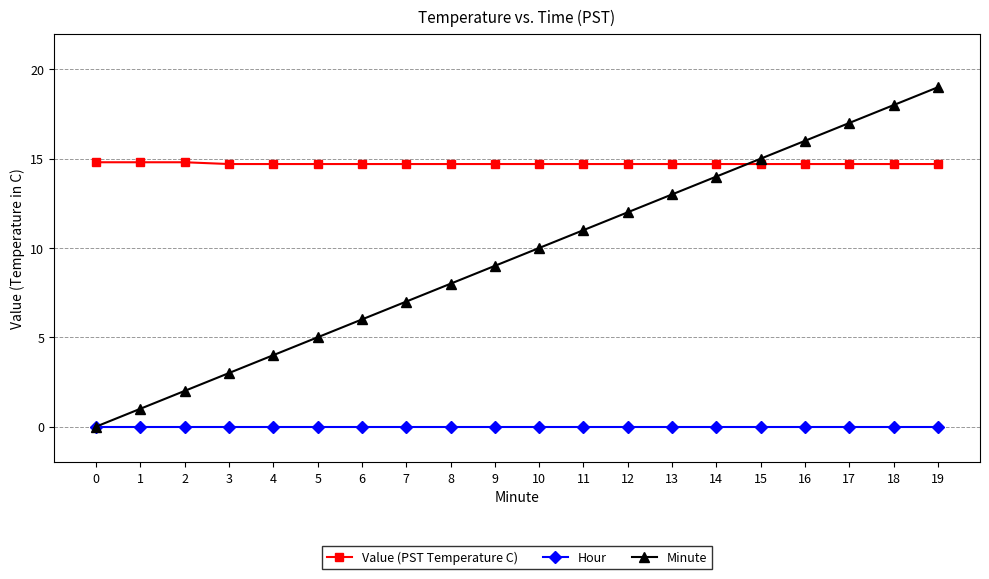

How many categories are shown in the chart?

20